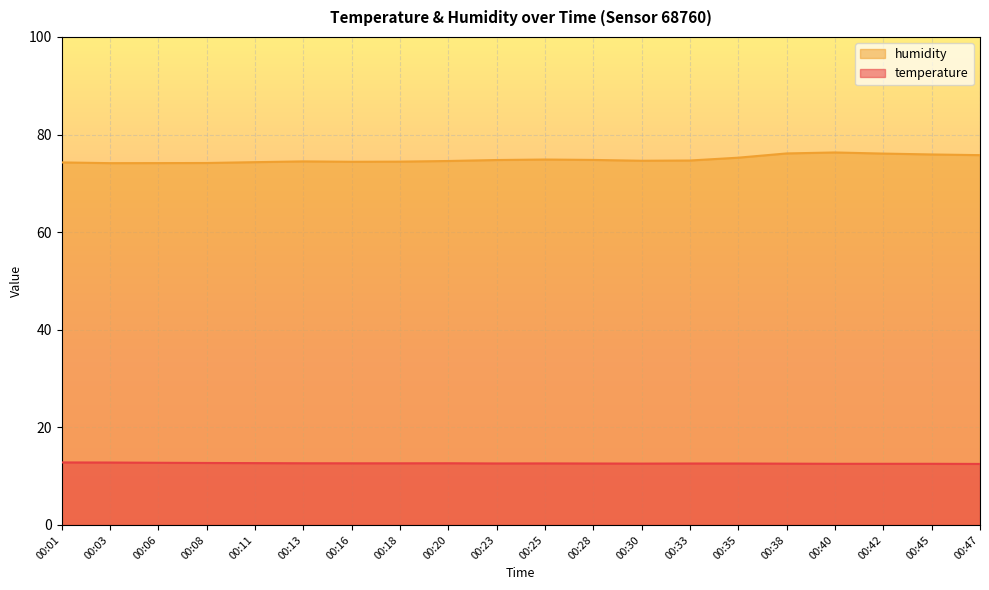

At how many categories does at least one series exceed 25?

20